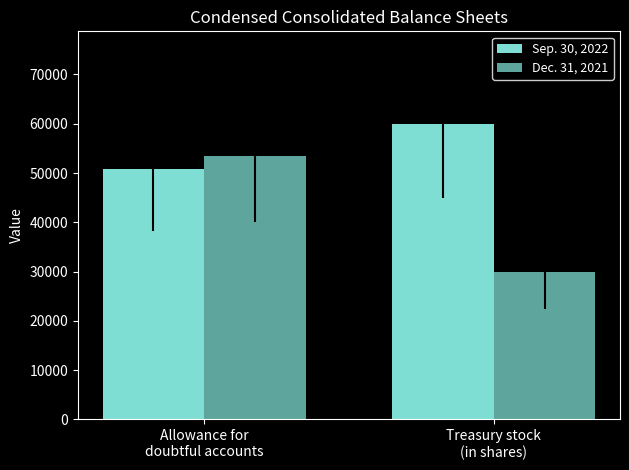

How many bars are there in total?

4